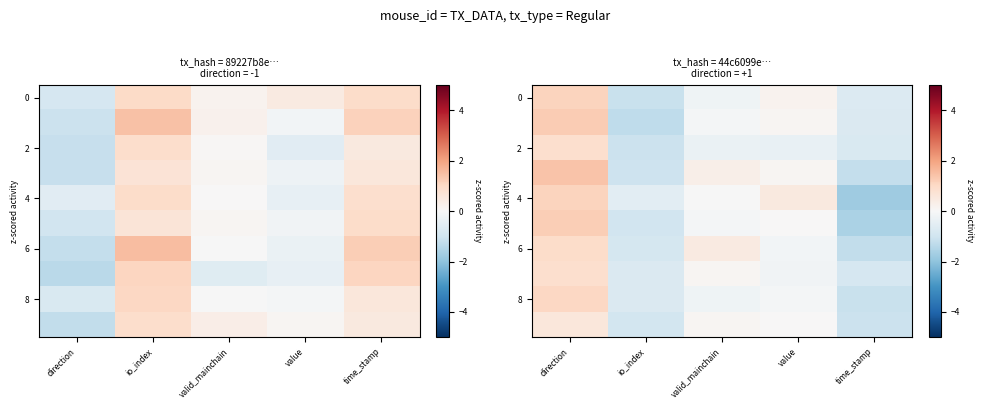

How many positive values does the 2 series have?

1